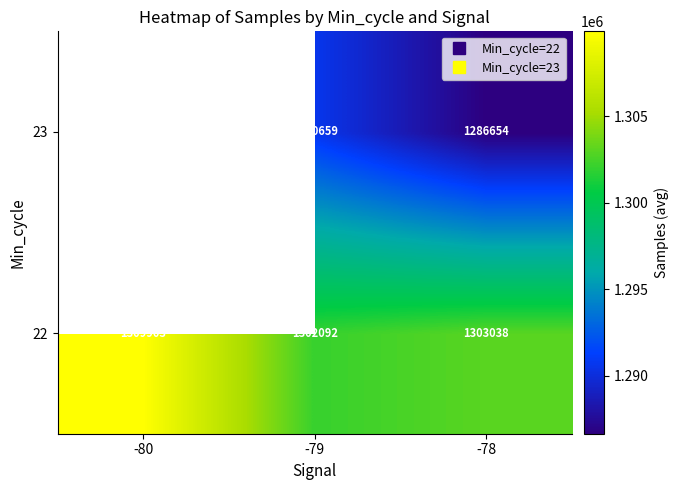

Between -80 and -79, which is larger?

-80